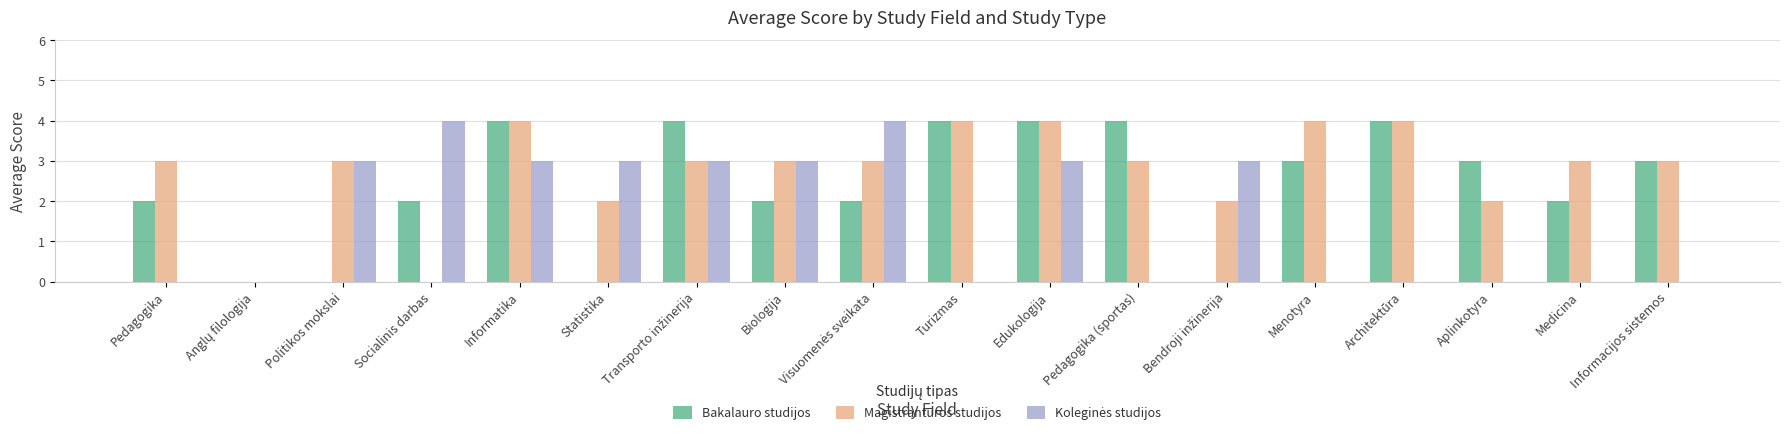

The value of Magistrantūros studijos at Menotyra is 6. True or false?

False